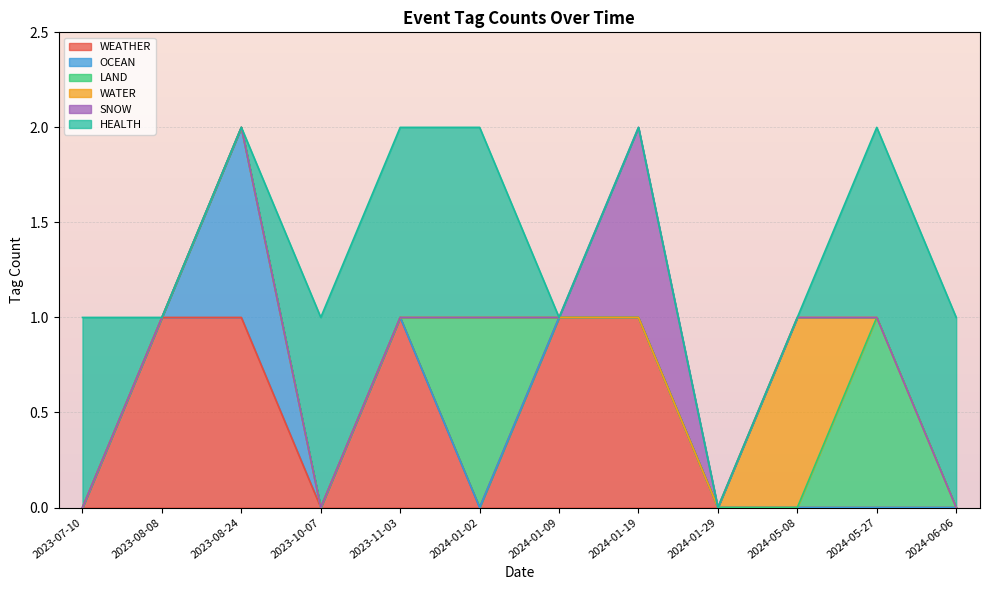

Which series changed the most between 2024-01-29 and 2023-07-10?

HEALTH